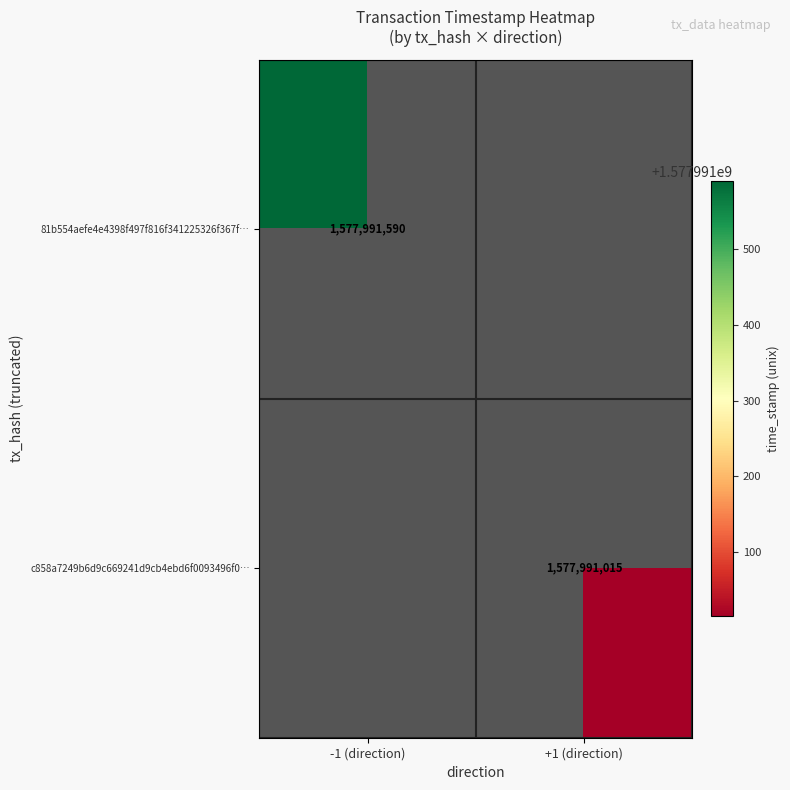

The value of 81b554aefe4e4398f497f816f341225326f367f at 1 is 506680567. True or false?

False